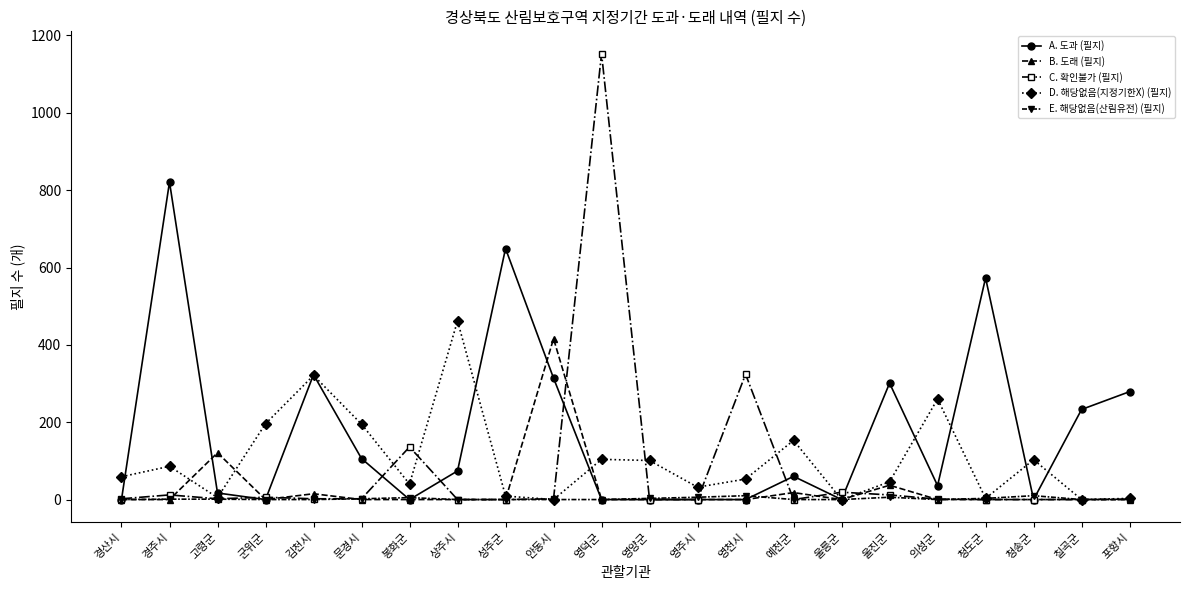

What is the average value of the C. 확인불가 (필지) series?

76